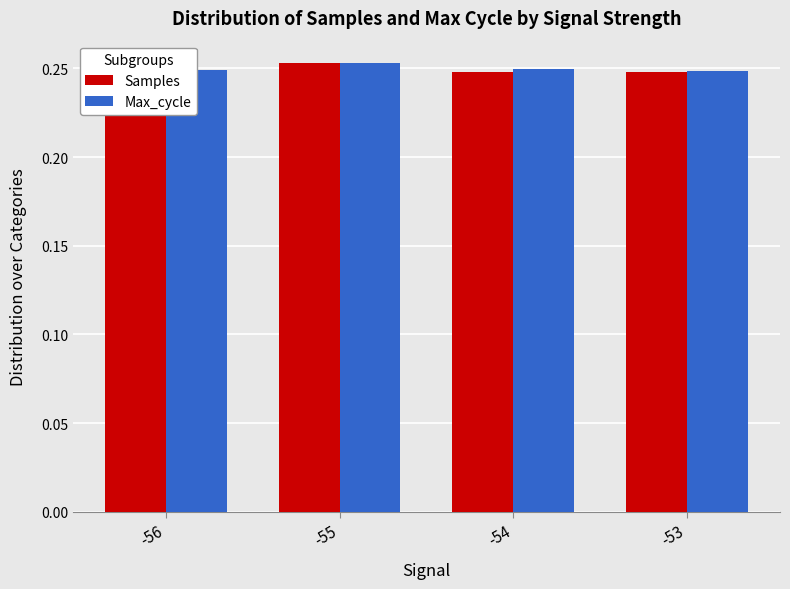

Count the Samples values in the range 0 to 1.

4